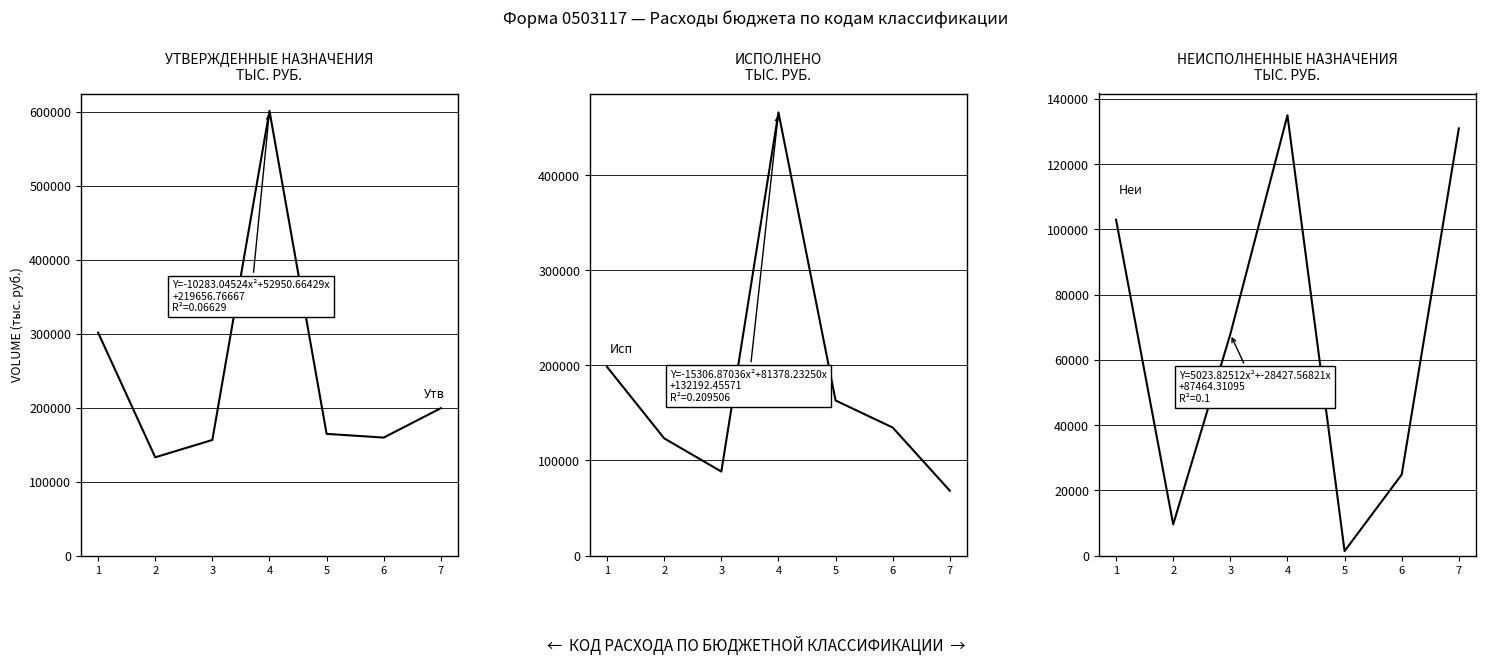

True or false: Утвержденные бюджетные назначения and Исполнено cross at least once.

False